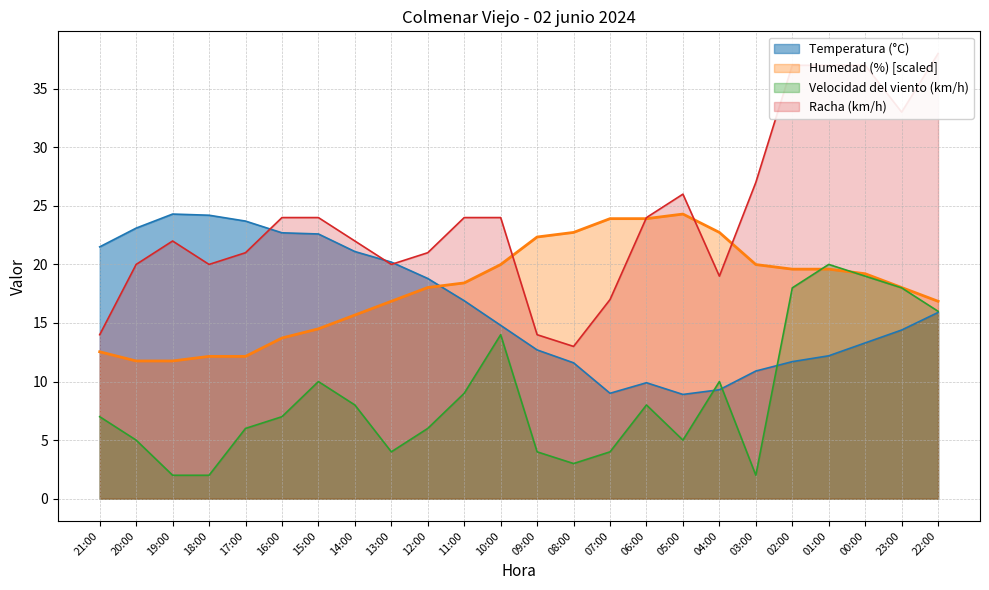

Is it true that Temperatura (°C) equals 14.4 at 23:00?

True